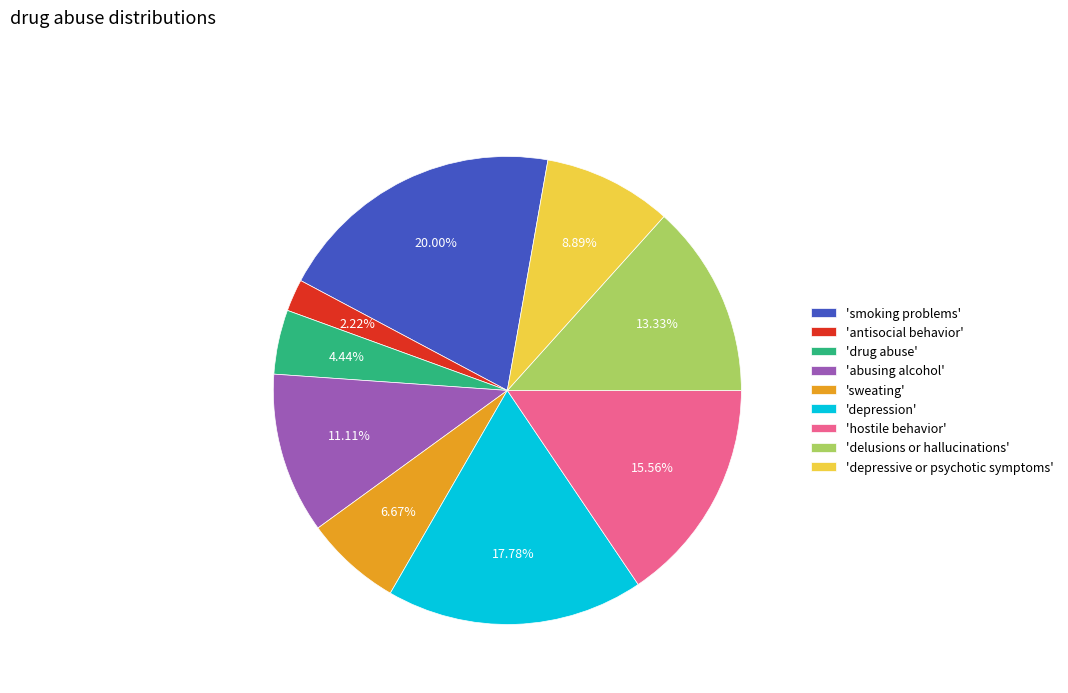

Rank the categories by value from highest to lowest.

'smoking problems', 'depression', 'hostile behavior', 'delusions or hallucinations', 'abusing alcohol', 'depressive or psychotic symptoms', 'sweating', 'drug abuse', 'antisocial behavior'